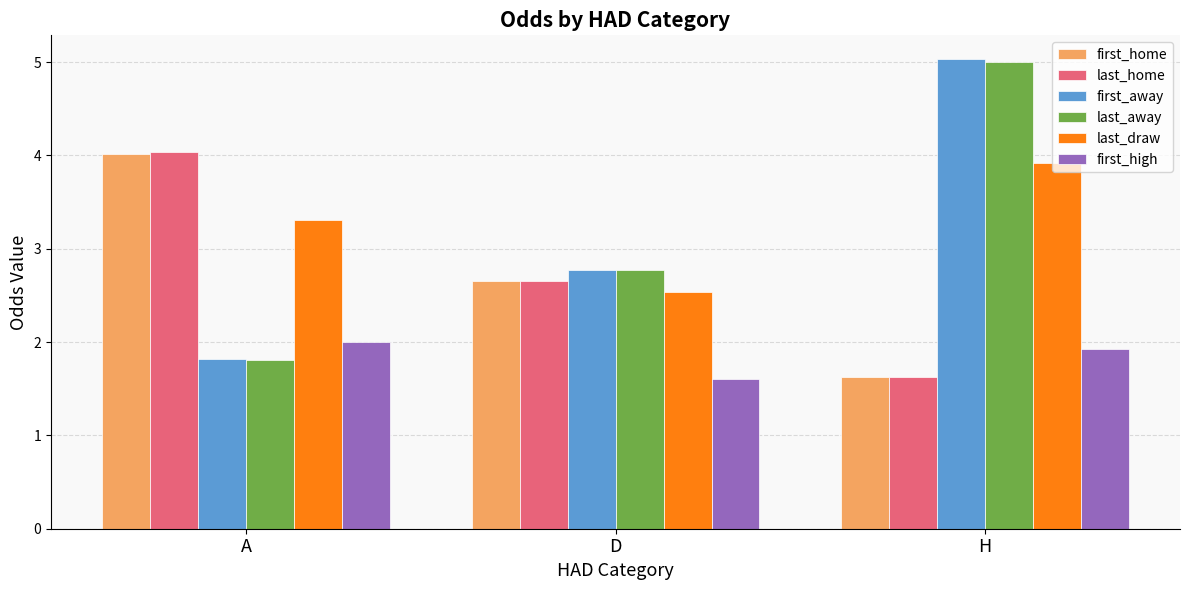

What is the difference between the first_home values at A and D?

1.4